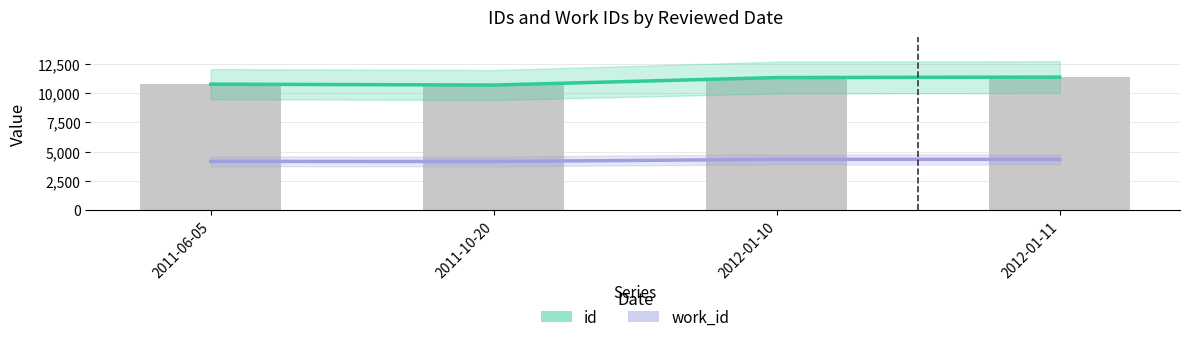

What is the smallest value displayed?

4153